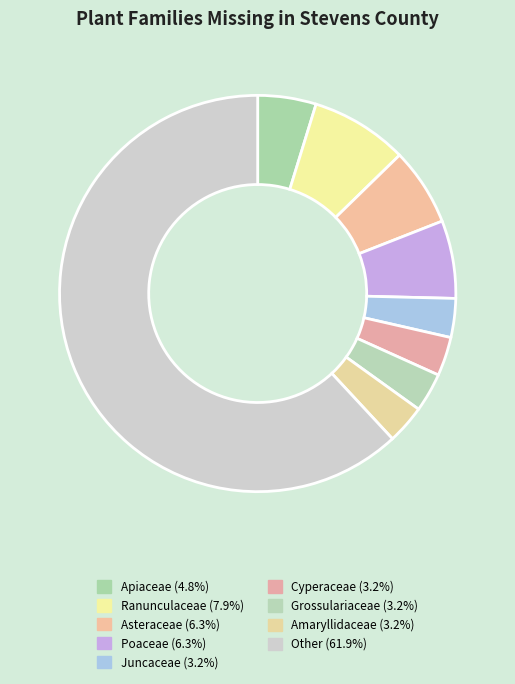

How many segments does this pie chart have?

9